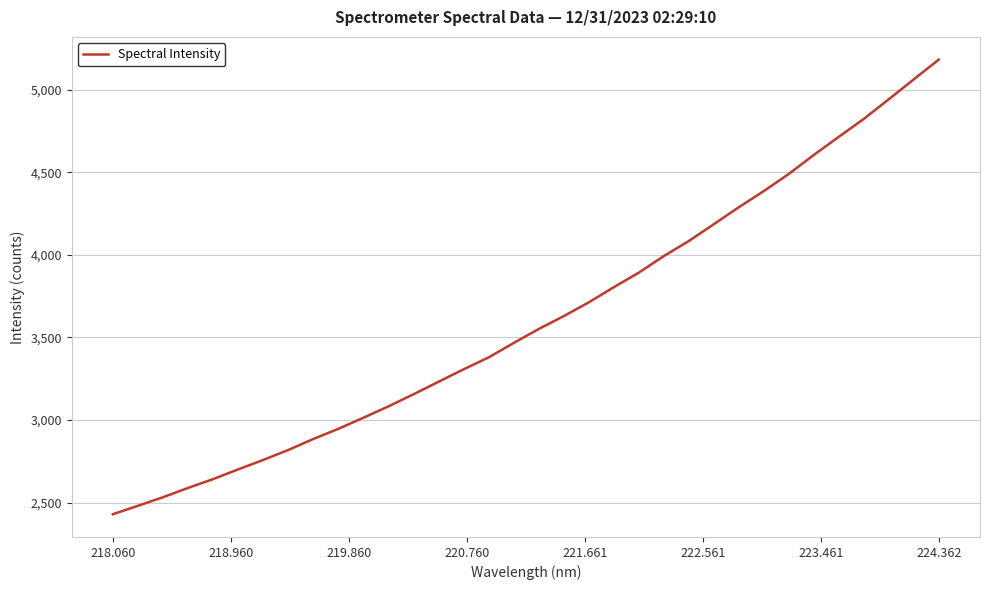

What is the difference between the maximum and minimum values?

2752.5